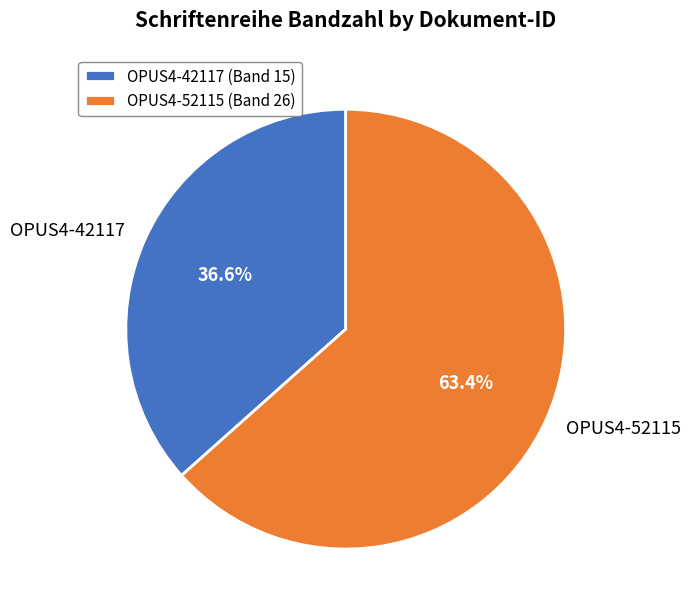

To the nearest percent, what is the average slice percentage?

50%